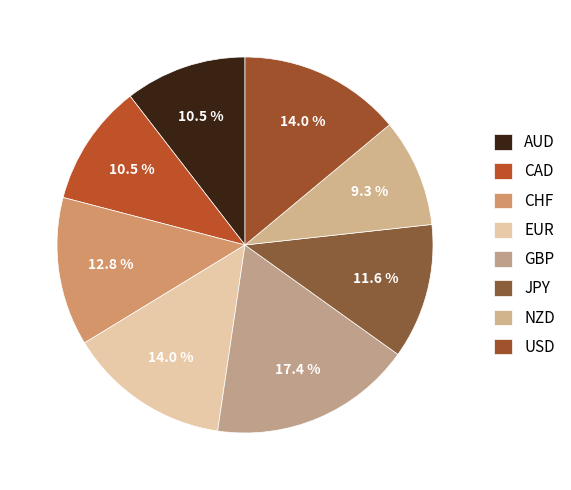

Is there a majority slice in this chart?

No